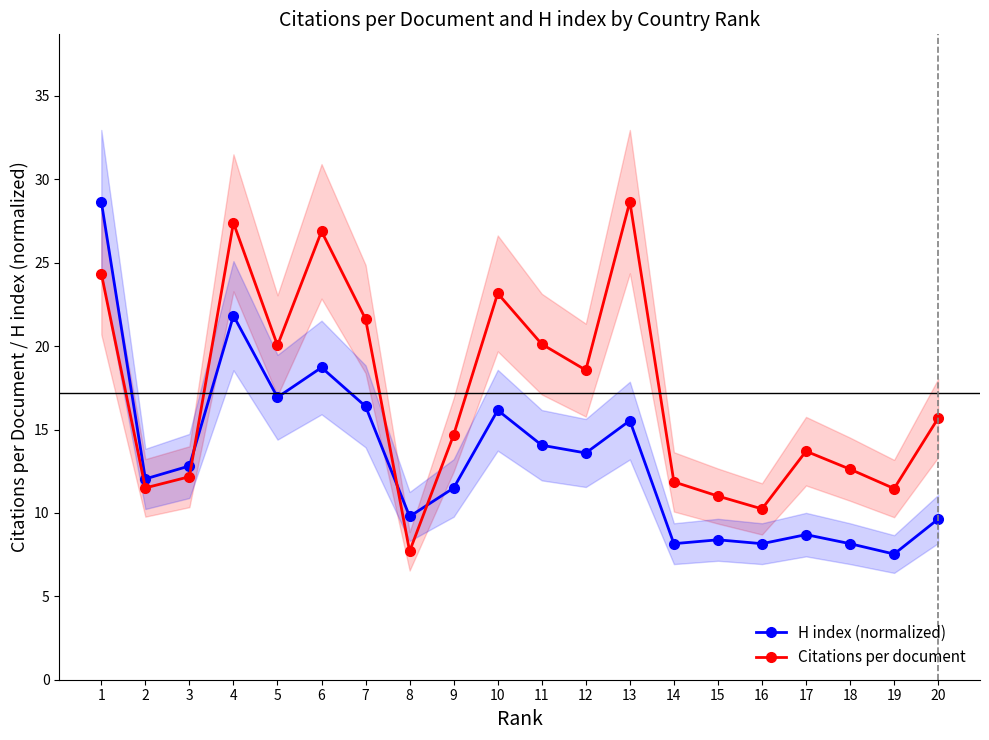

At which category does Citations per document reach its first local valley?

2